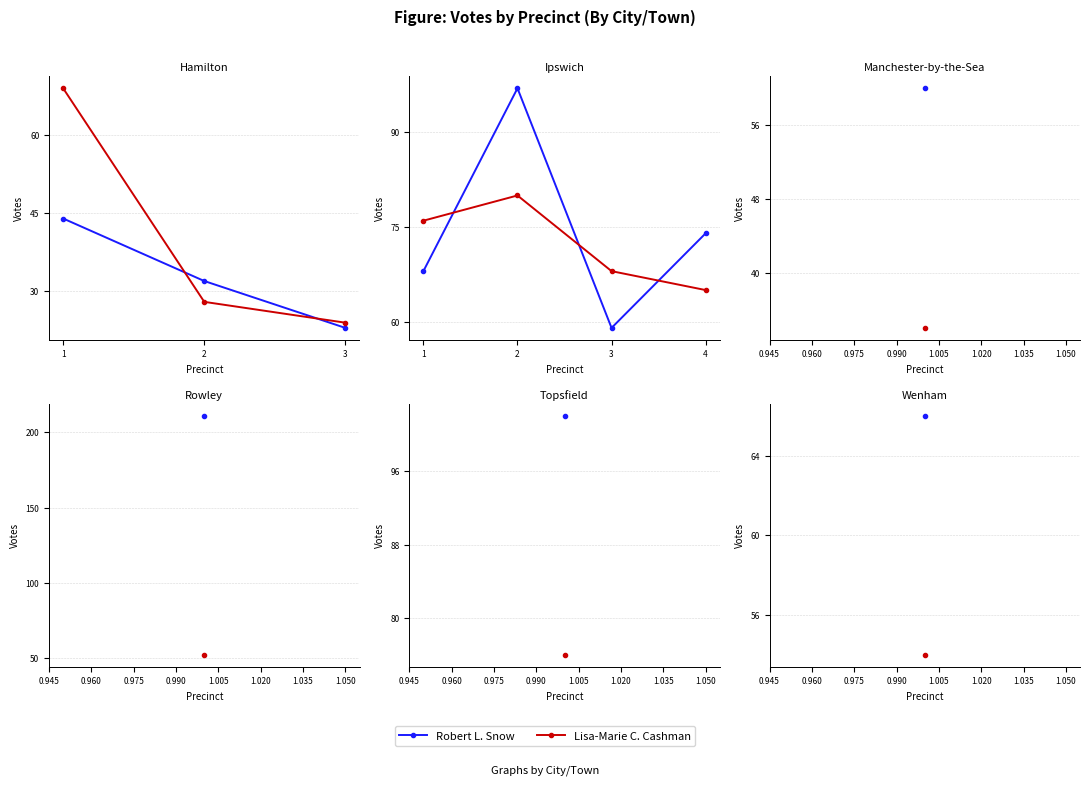

True or false: Robert L. Snow has a value of 68 at 1.

True